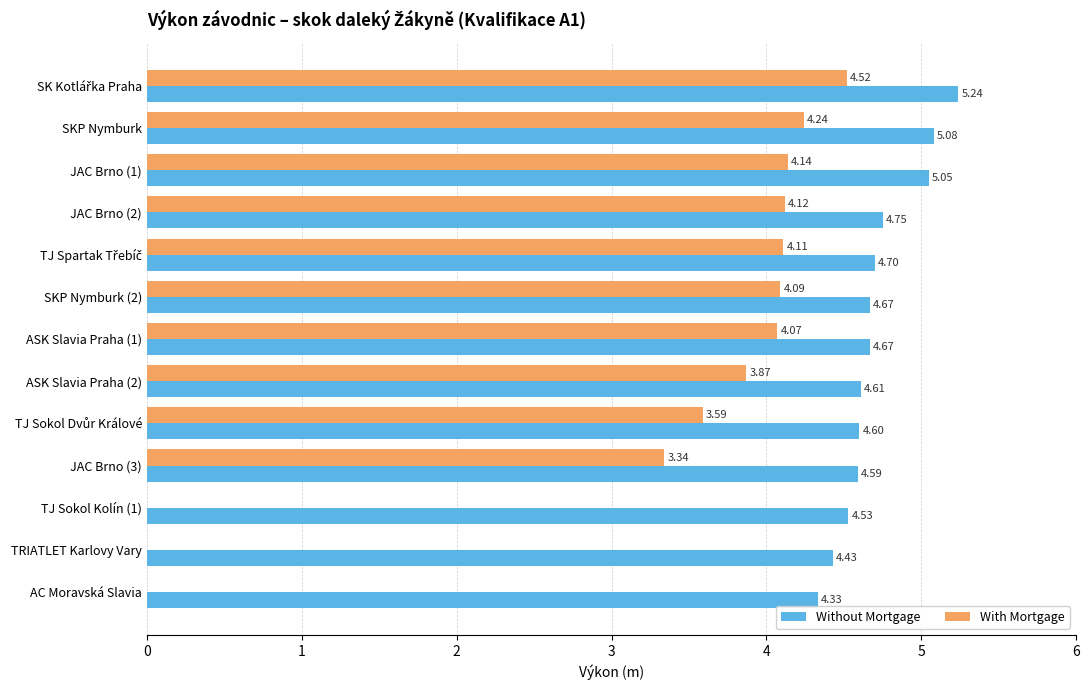

Count the number of data series in this chart.

2